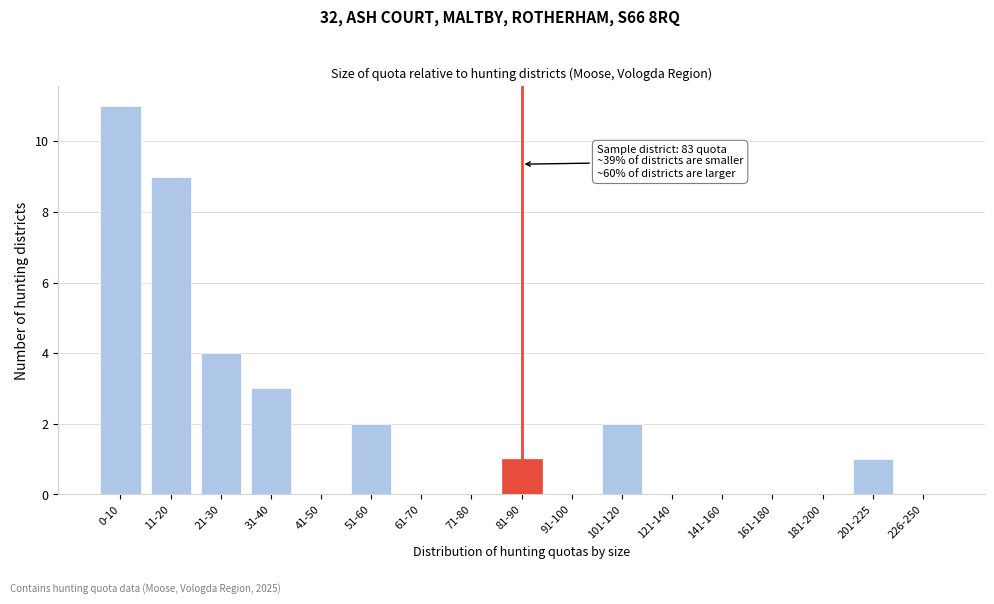

Reading left to right, list all the values displayed in this chart.

0-10=11	11-20=9	21-30=4	31-40=3	41-50=0	51-60=2	61-70=0	71-80=0	81-90=1	91-100=0	101-120=2	121-140=0	141-160=0	161-180=0	181-200=0	201-225=1	226-250=0